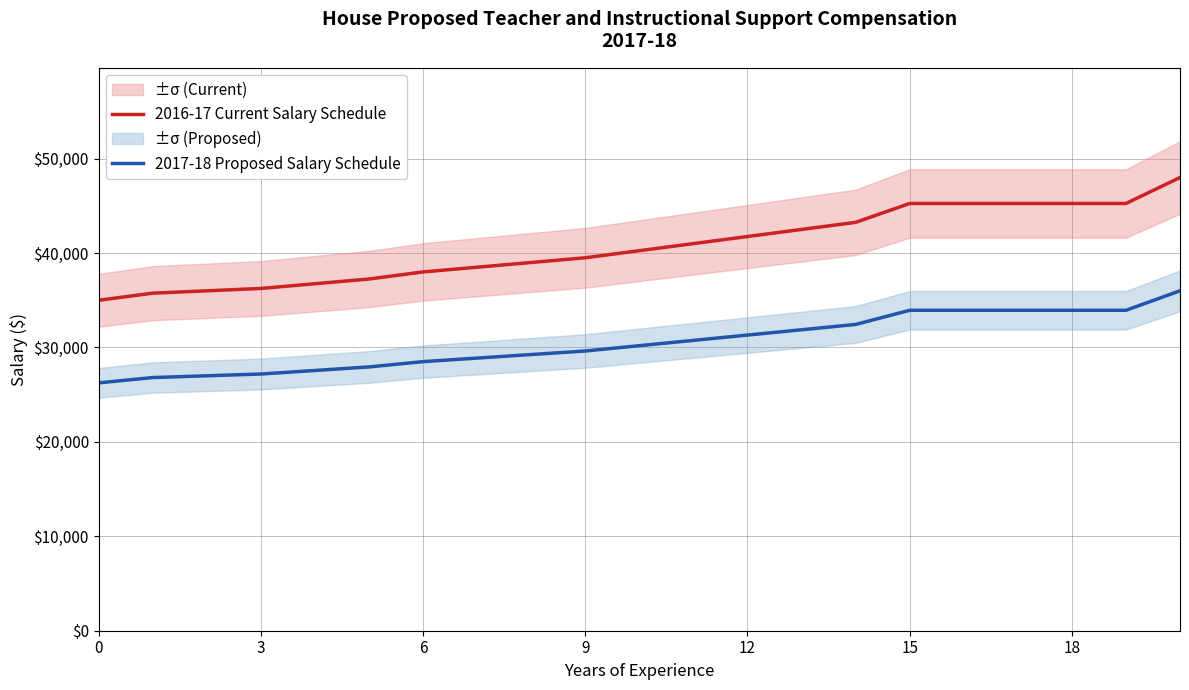

True or false: 2017-18 Proposed Salary Schedule and 2016-17 Current Salary Schedule intersect in this chart.

False